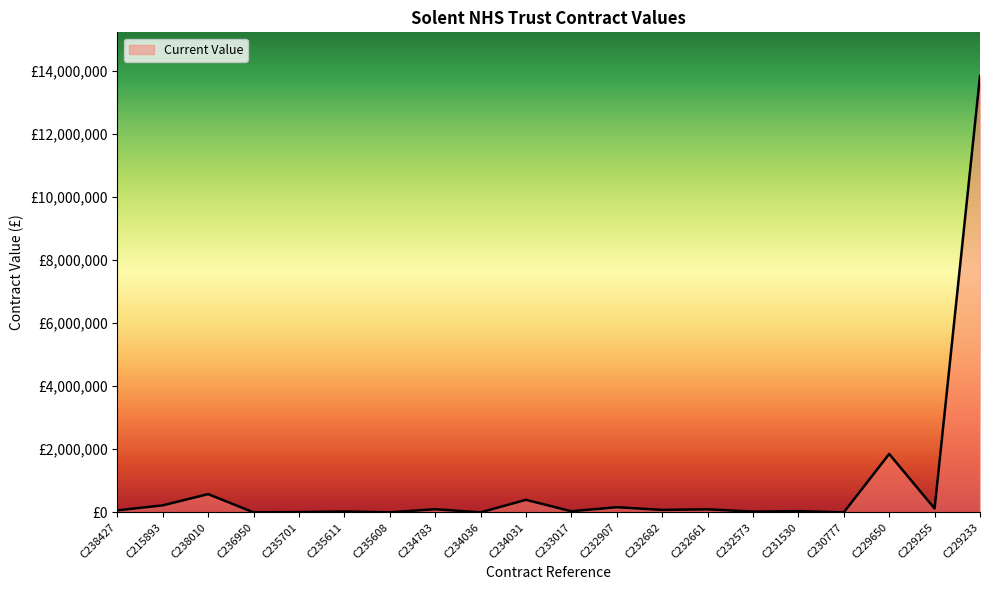

True or false: the data shows 5474260.1 at C229233.

False